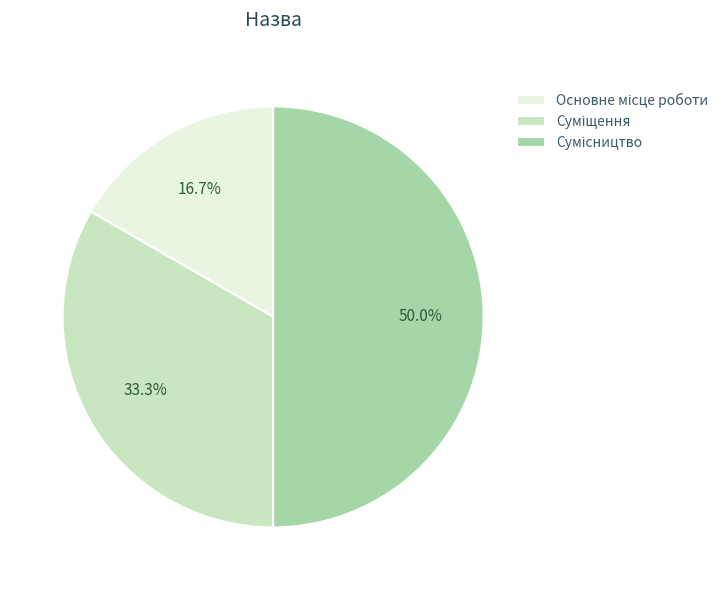

How many slices are in this pie chart?

3